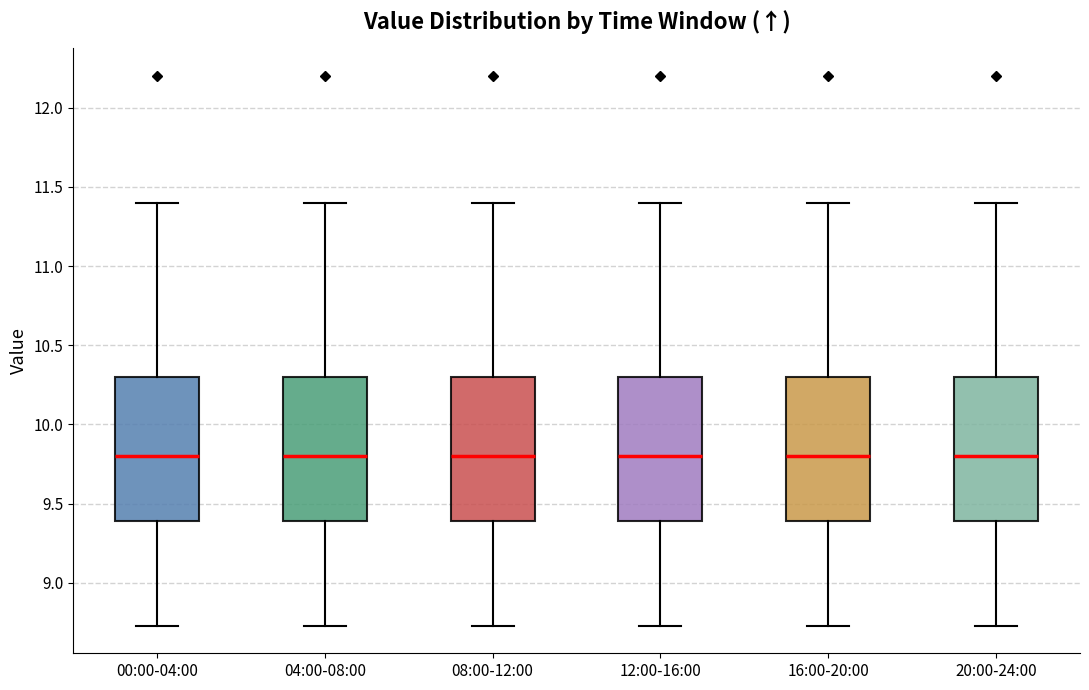

Where does the upper whisker of the box for 16:00-20:00 end on the y-axis? The values are not printed on the chart, so give them approximately, as read against the axis.

11.40